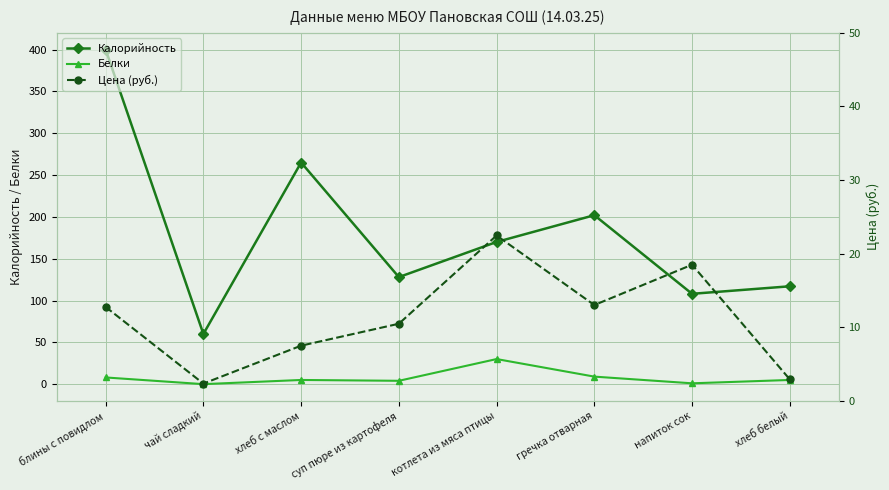

What is the difference between the Цена (руб.) values at хлеб белый and суп пюре из картофеля?

7.6